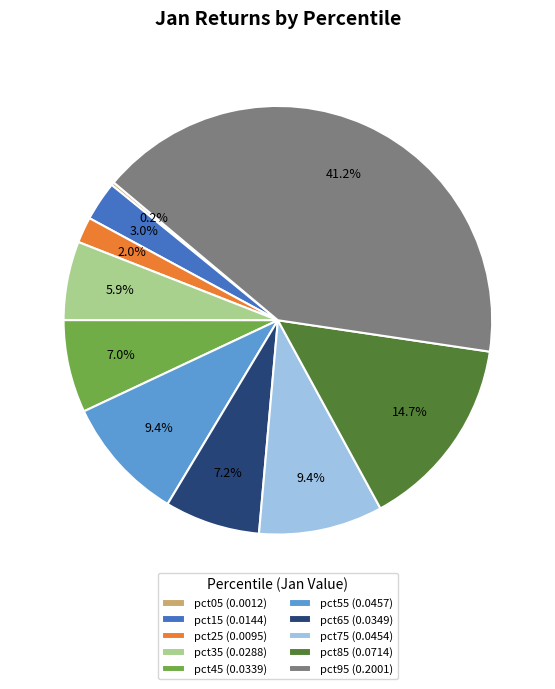

What percentage is the pct55 slice, to the nearest percent?

9%